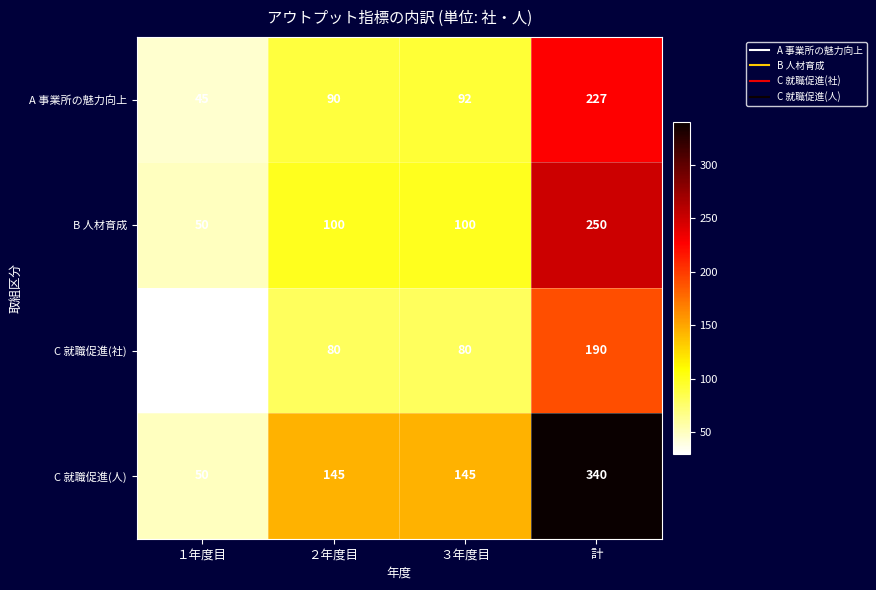

What is the smallest value displayed?

30